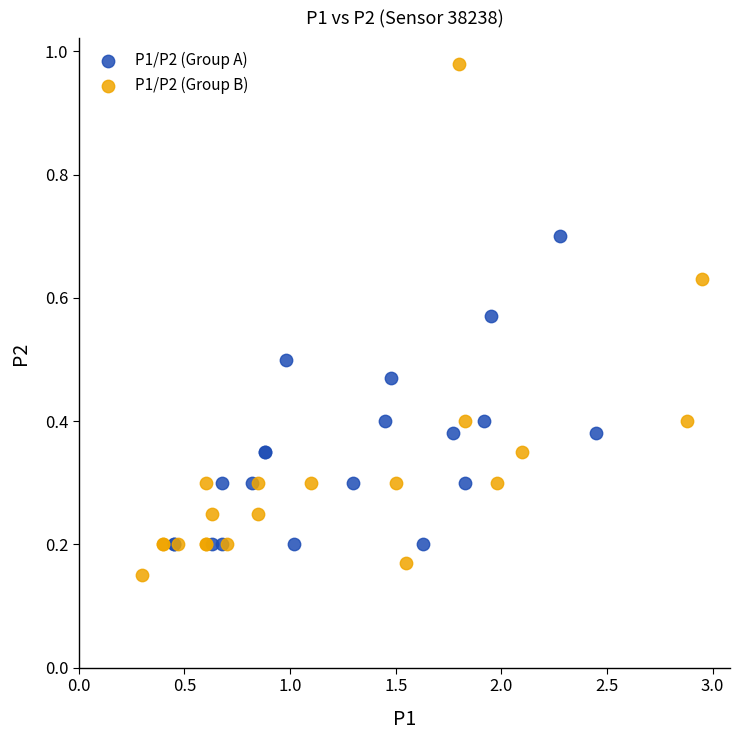

Which series contains the lowest Y value?

P1/P2 (Group B)